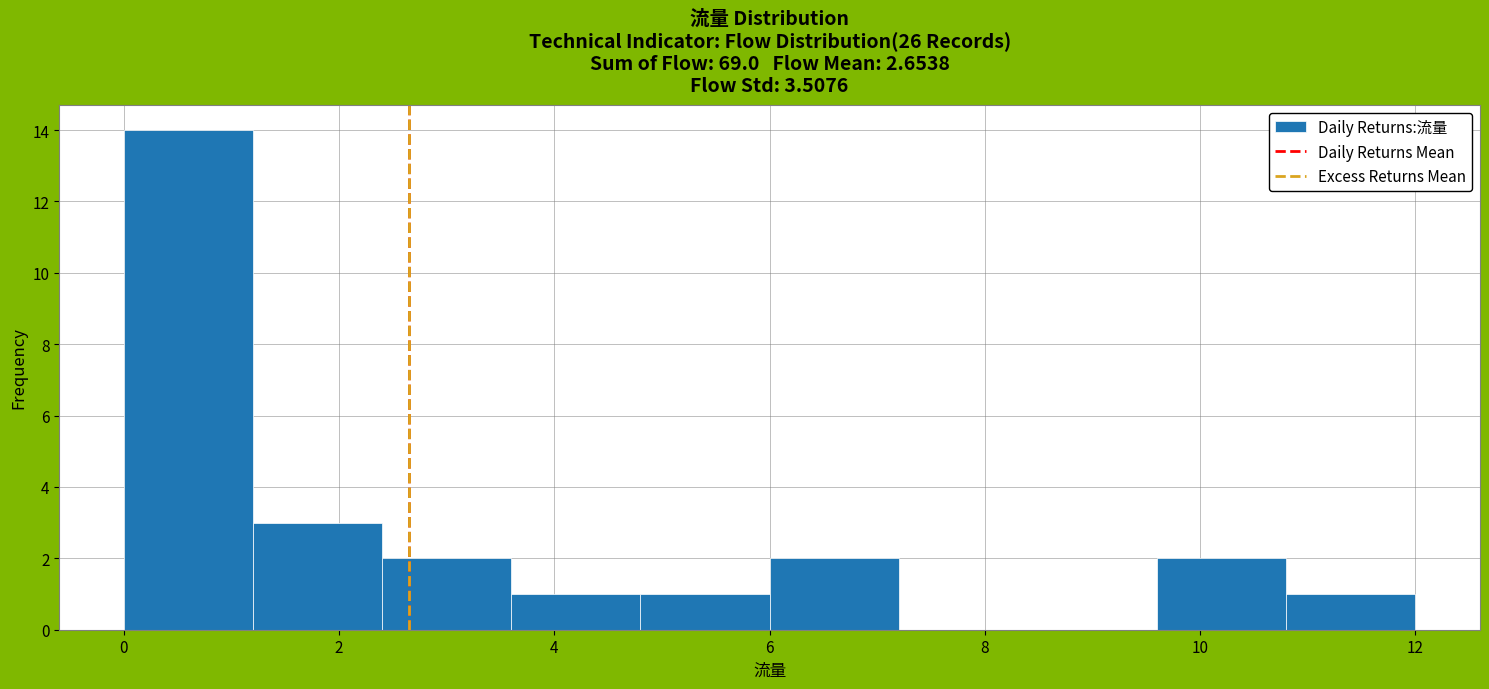

Reading left to right, transcribe this chart: for each bar, give the range it covers on the x-axis and its height. The values are not printed on the chart, so give them approximately, as read against the axis.

0.0 to 1.2: 14
1.2 to 2.4: 3
2.4 to 3.6: 2
3.6 to 4.8: 1
4.8 to 6.0: 1
6.0 to 7.2: 2
7.2 to 8.4: 0
8.4 to 9.6: 0
9.6 to 10.8: 2
10.8 to 12.0: 1